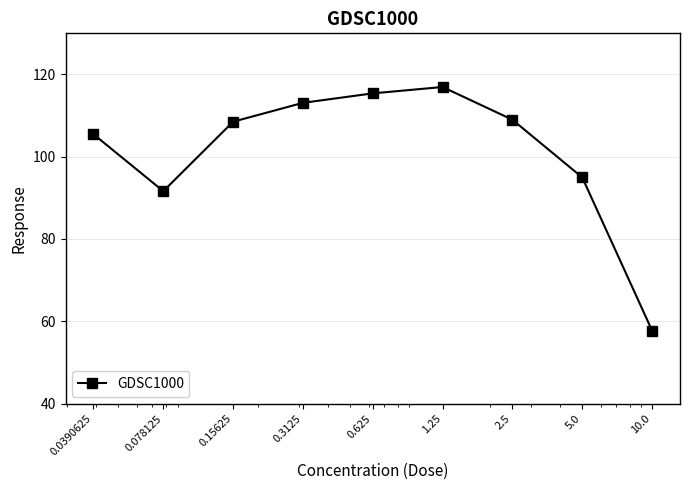

What is the minimum value shown in the chart?

57.7